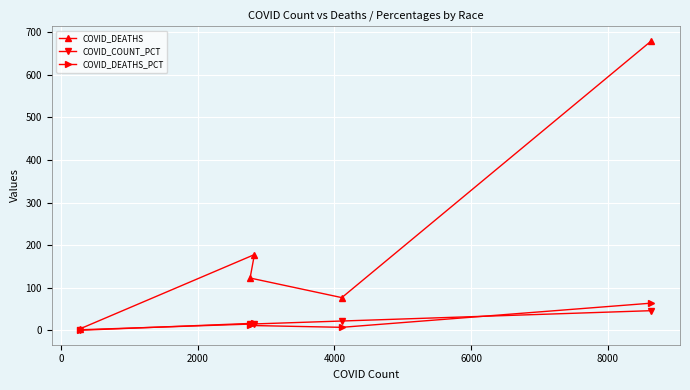

Which series has the largest total across all categories?

COVID_DEATHS